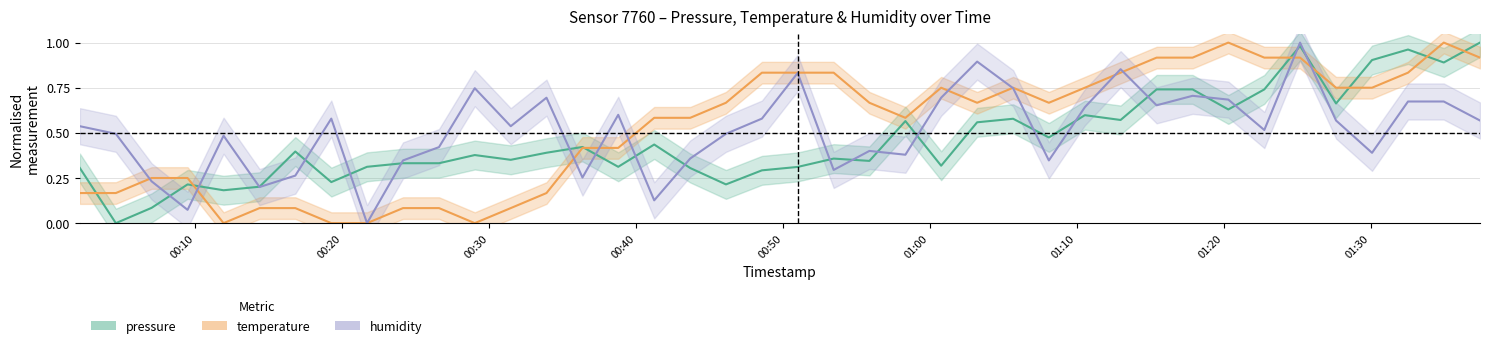

At how many categories does at least one series exceed 0?

40